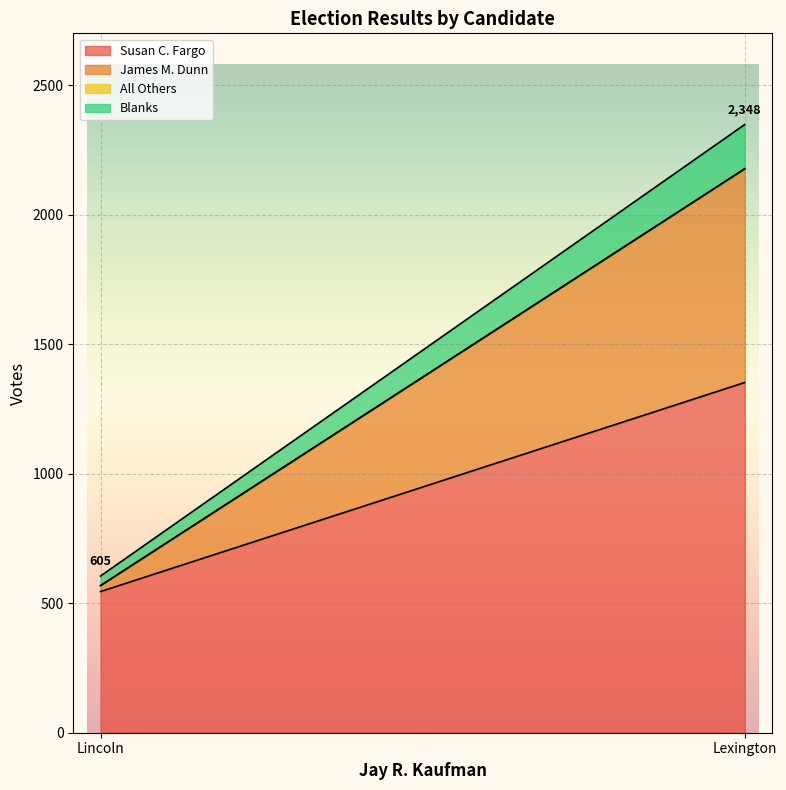

Rank the categories by Susan C. Fargo value from highest to lowest.

Lexington, Lincoln